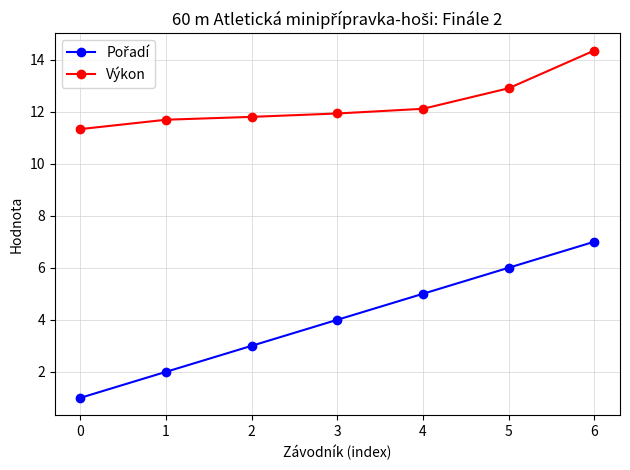

What is the lowest value of the Výkon series?

11.3